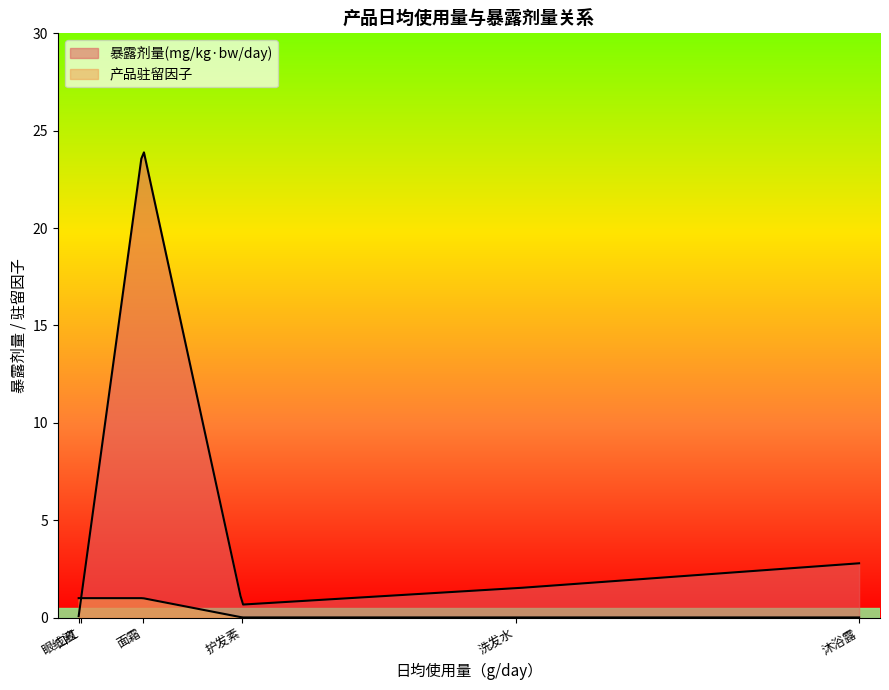

What is the greatest value displayed?

24.1